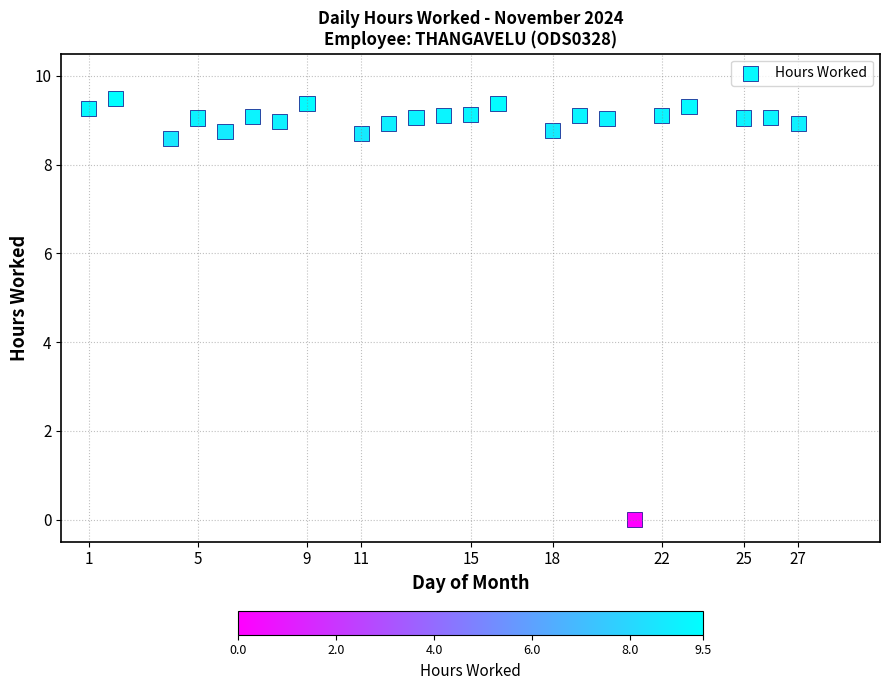

What is the range of X values (max minus min)?

26.0